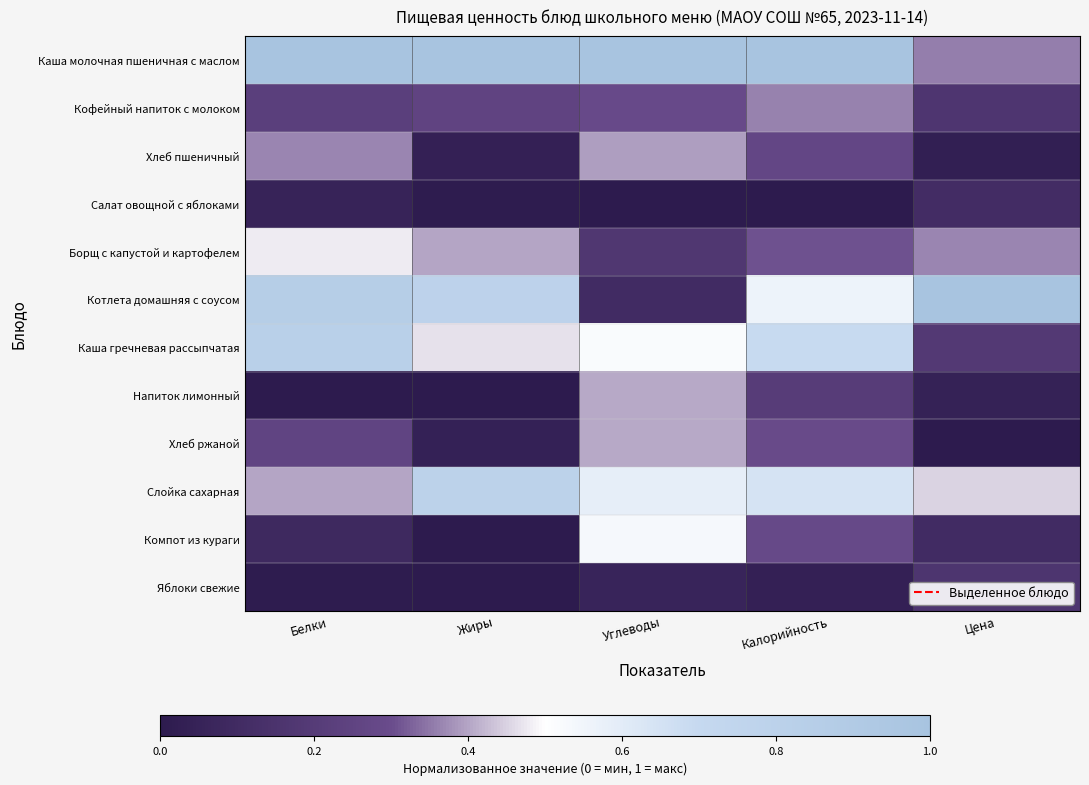

Between Жиры and Углеводы, which is larger?

Жиры